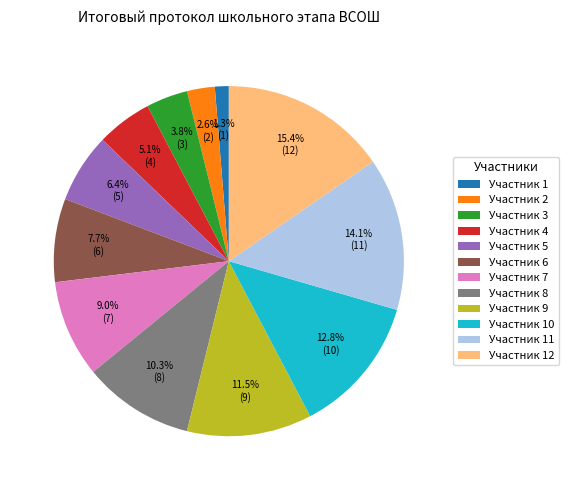

Do Участник 4 and Участник 1 together represent more than half of the pie?

No